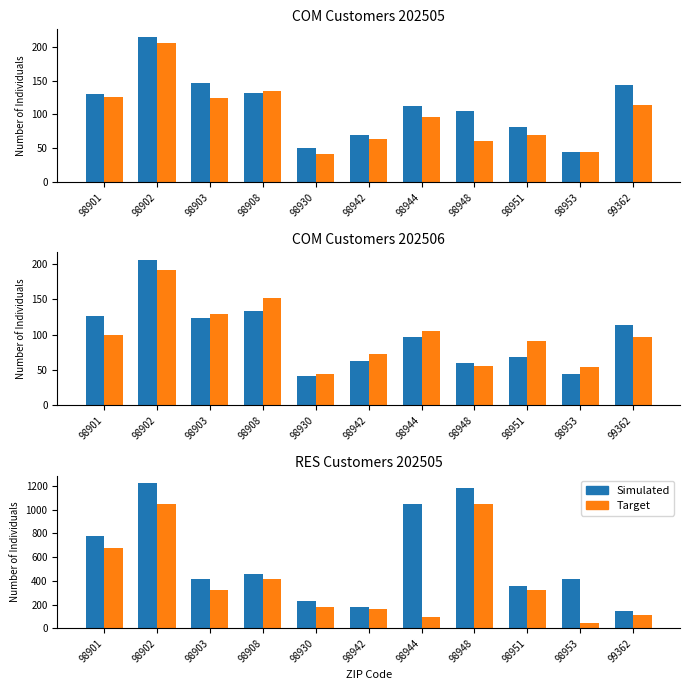

At which category is the sum across all series the highest?

98902